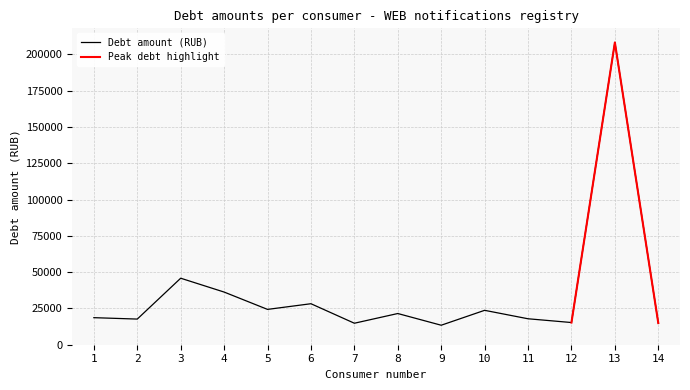

Which has a higher value, 14 or 2?

2